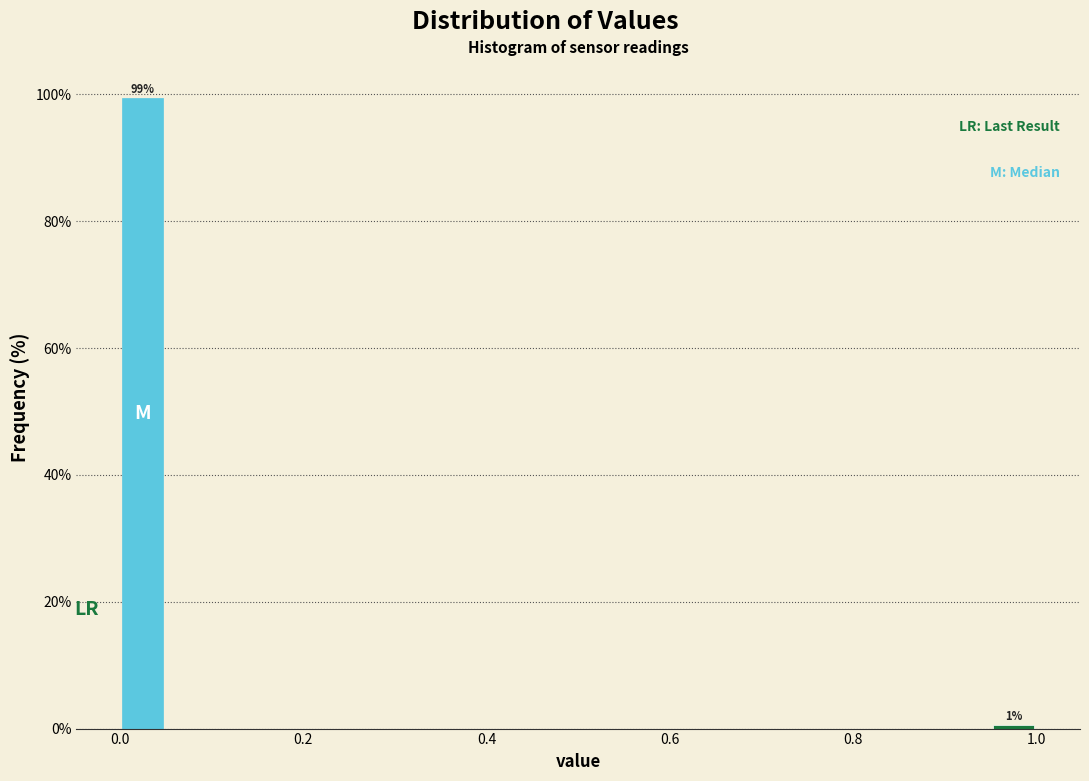

Around what value on the x-axis is the tallest bar? Give the approximate position of its centre, as read against the axis.

0.02